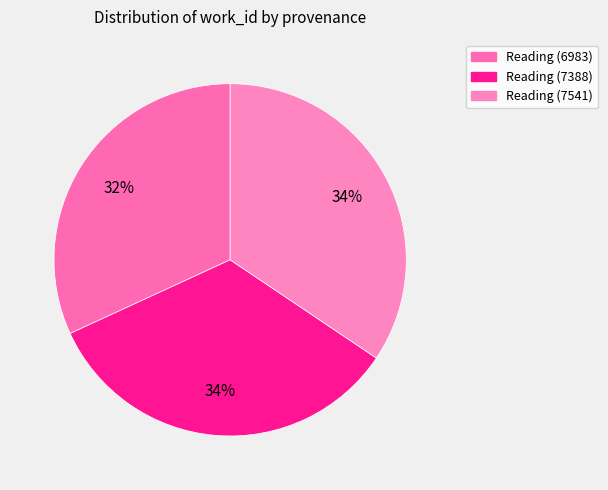

To the nearest percent, what is the difference between the largest and smallest slice percentages?

3%